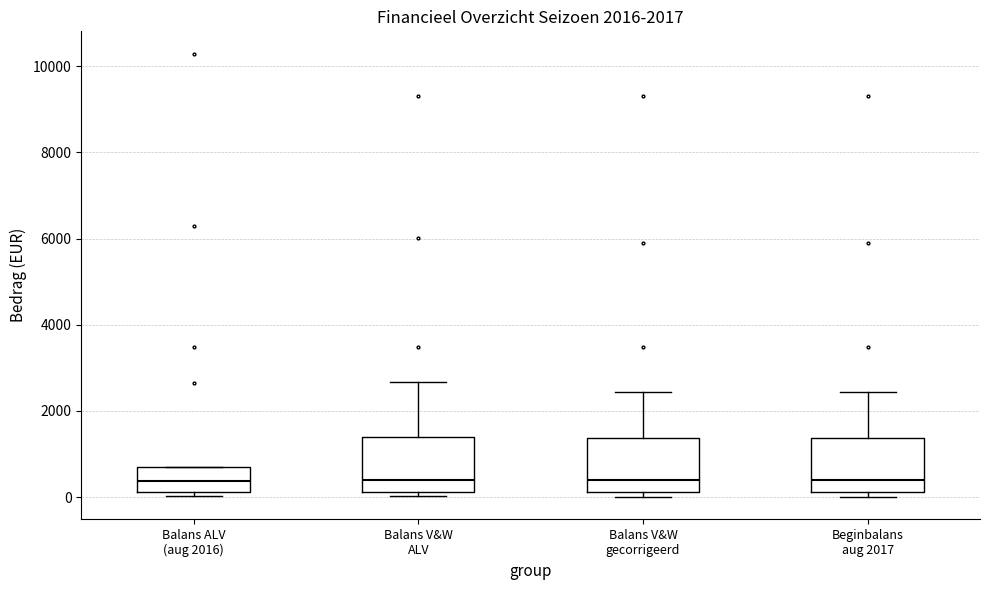

Where is the upper edge of the box for Balans ALV (aug 2016) on the y-axis? The values are not printed on the chart, so give them approximately, as read against the axis.

800